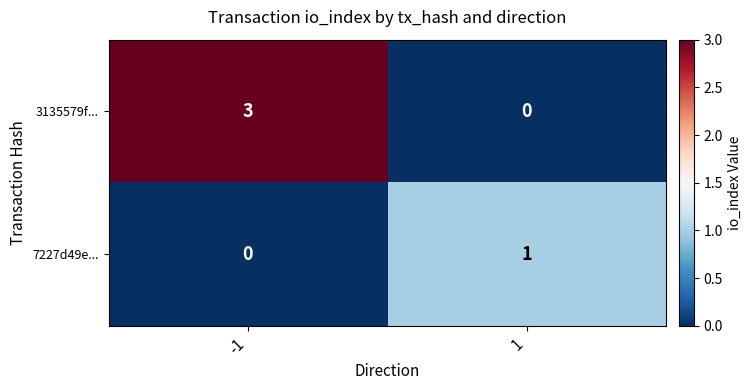

What is the approximate value of 3135579f... at -1?

3